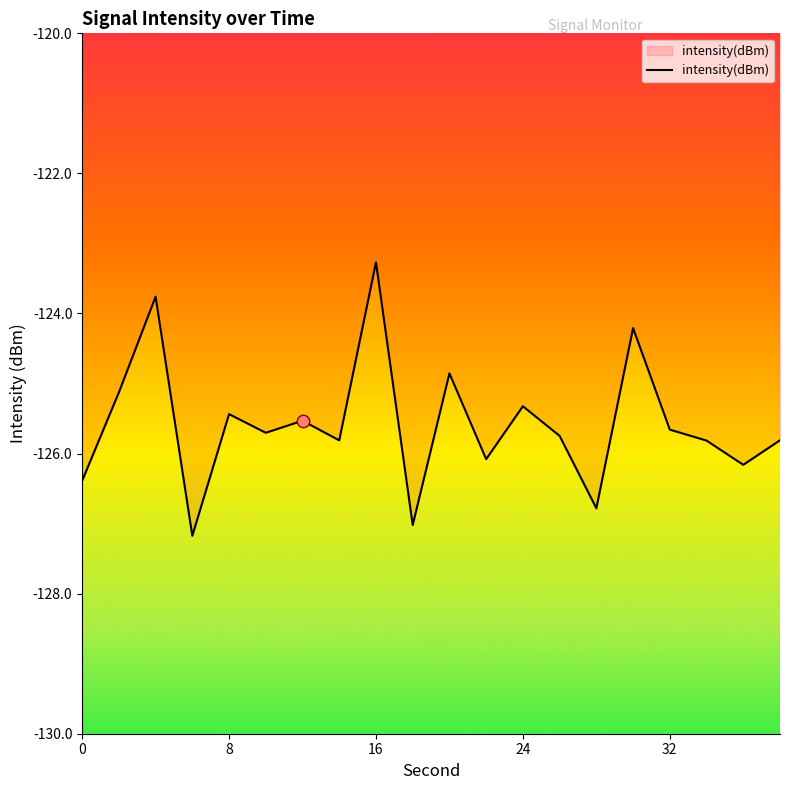

What is the difference between the maximum and minimum values?

3.9